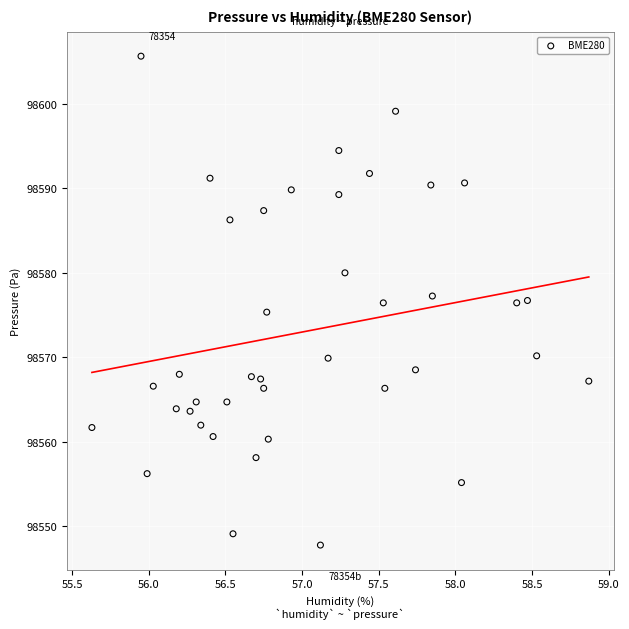

What is the range of X values (max minus min)?

3.2